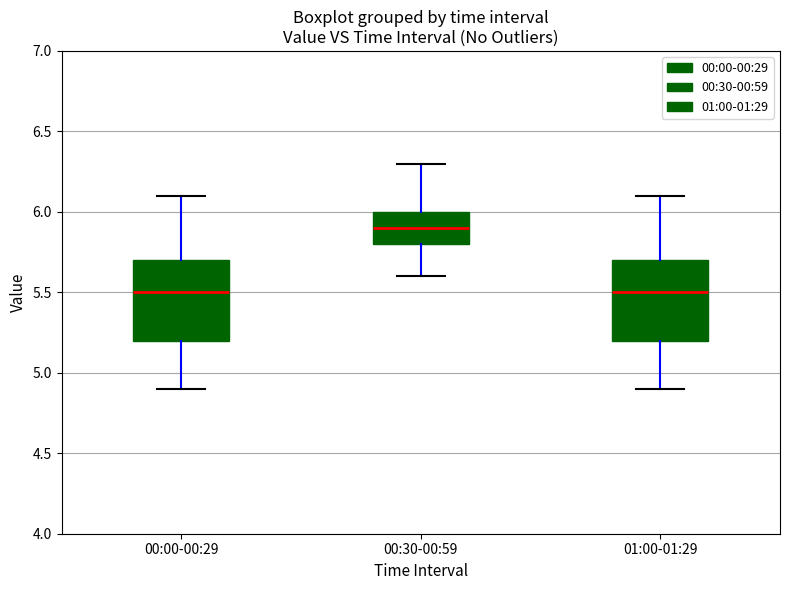

Where does the upper whisker of the box for 00:00-00:29 end on the y-axis? The values are not printed on the chart, so give them approximately, as read against the axis.

6.1